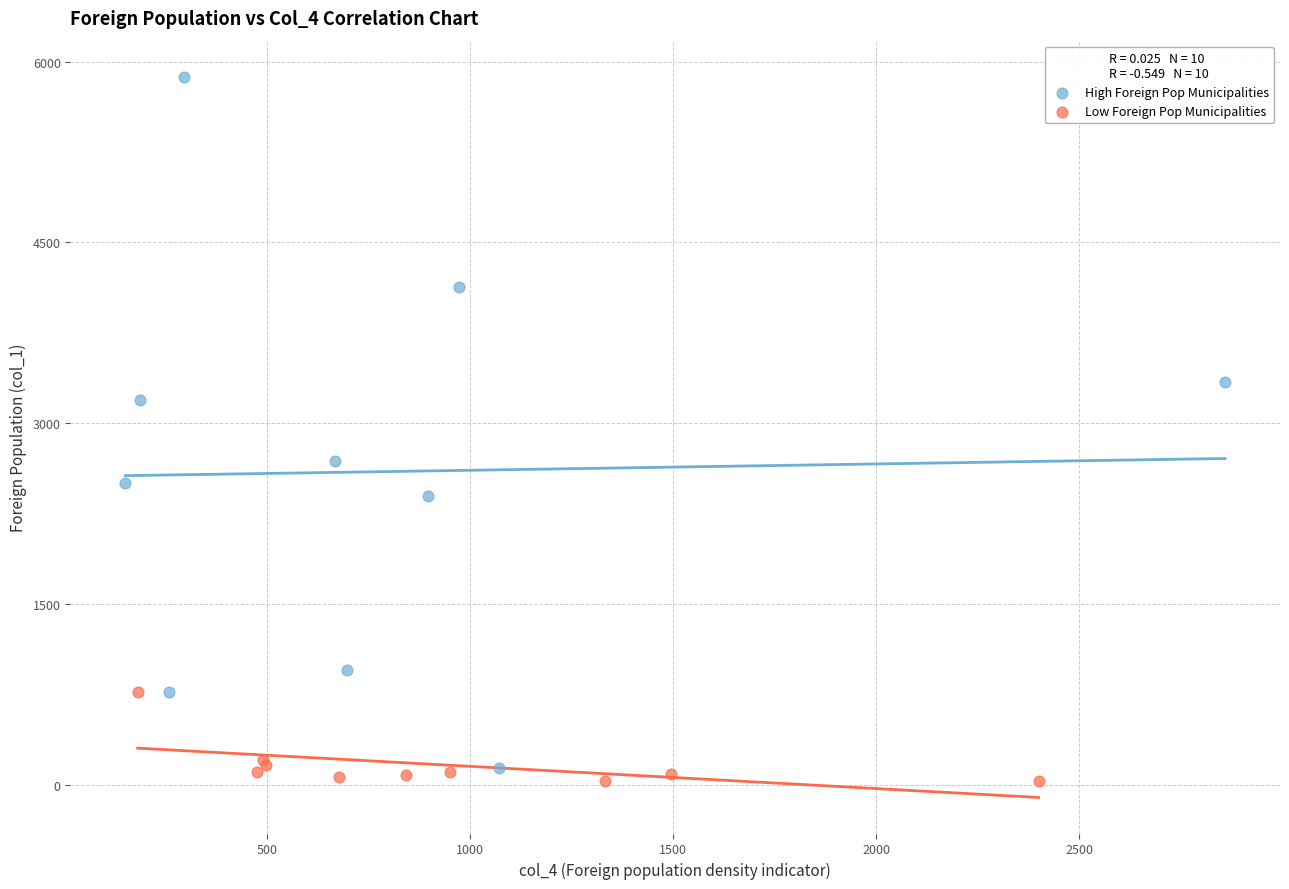

What are all the series names shown in the legend?

High Foreign Pop Municipalities, Low Foreign Pop Municipalities